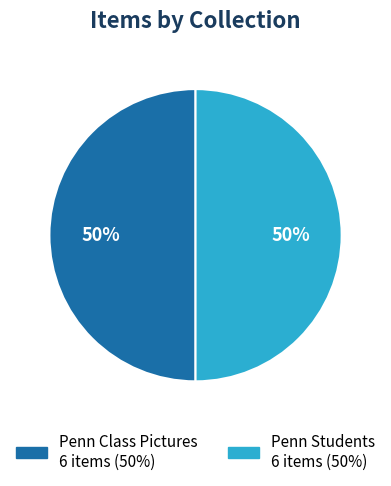

To the nearest percent, what is the average slice percentage?

50%